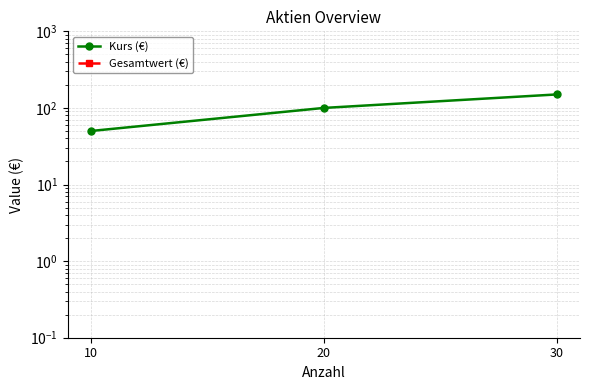

At which label is Gesamtwert (€) closest to 0?

10